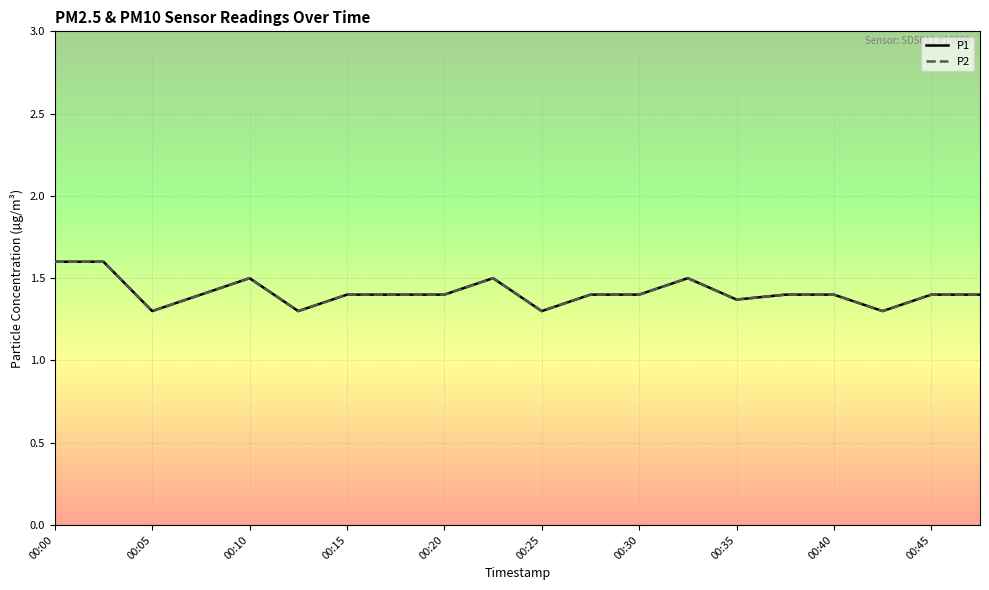

True or false: P2 and P1 cross at least once.

False